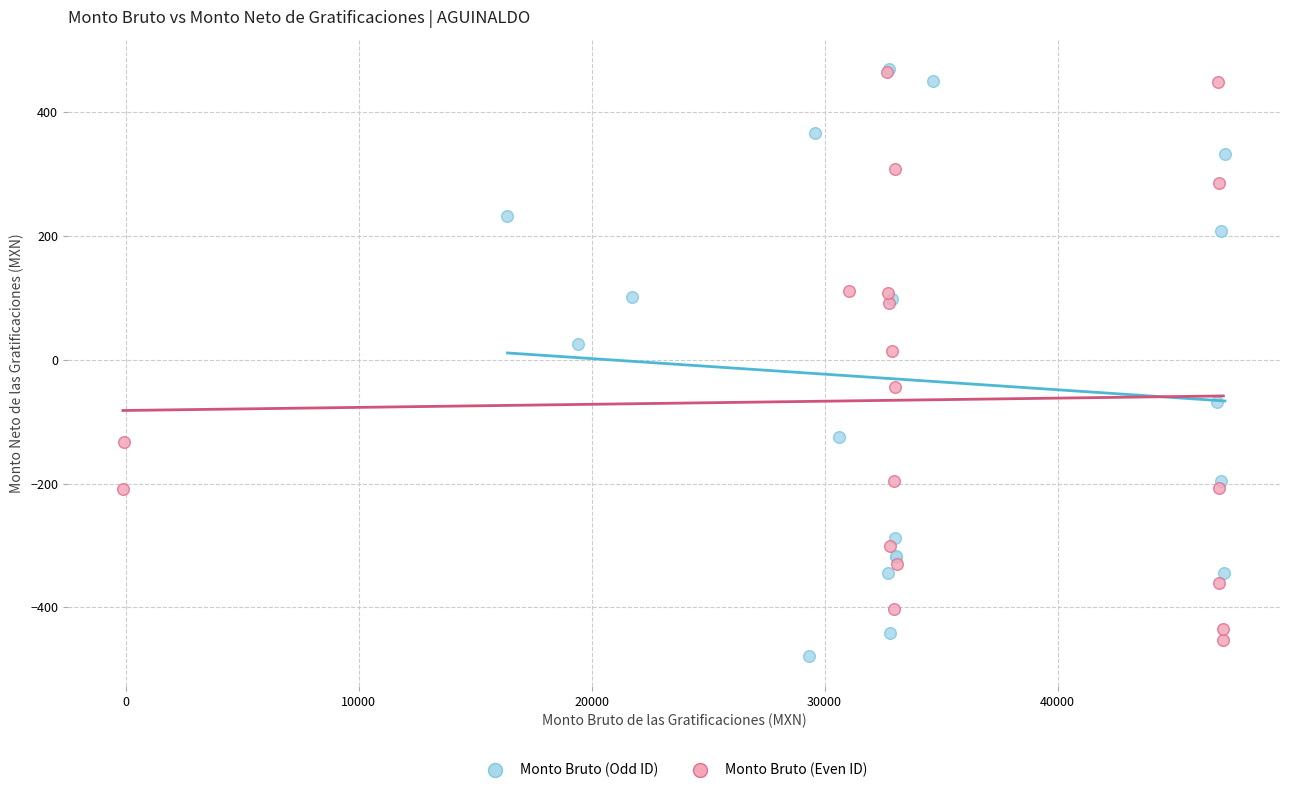

What are all the series names shown in the legend?

Monto Bruto (Odd ID), Monto Bruto (Even ID)